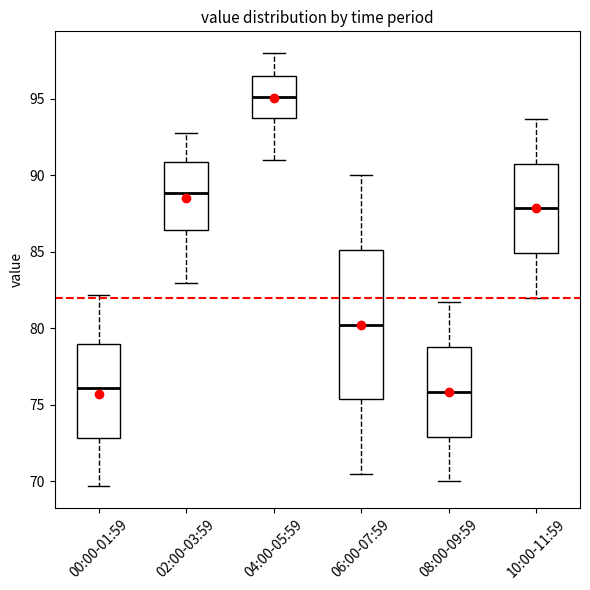

Reading left to right, read every box against the y-axis: the position of its median line, the range the box covers, and the ends of its whiskers. The values are not printed on the chart, so give them approximately, as read against the axis.

00:00-01:59: median 76.0, box 73.0 to 79.0, whiskers 69.5 to 82.0
02:00-03:59: median 89.0, box 86.5 to 91.0, whiskers 83.0 to 93.0
04:00-05:59: median 95.0, box 94.0 to 96.5, whiskers 91.0 to 98.0
06:00-07:59: median 80.5, box 75.5 to 85.0, whiskers 70.5 to 90.0
08:00-09:59: median 76.0, box 73.0 to 79.0, whiskers 70.0 to 81.5
10:00-11:59: median 88.0, box 85.0 to 91.0, whiskers 82.0 to 93.5